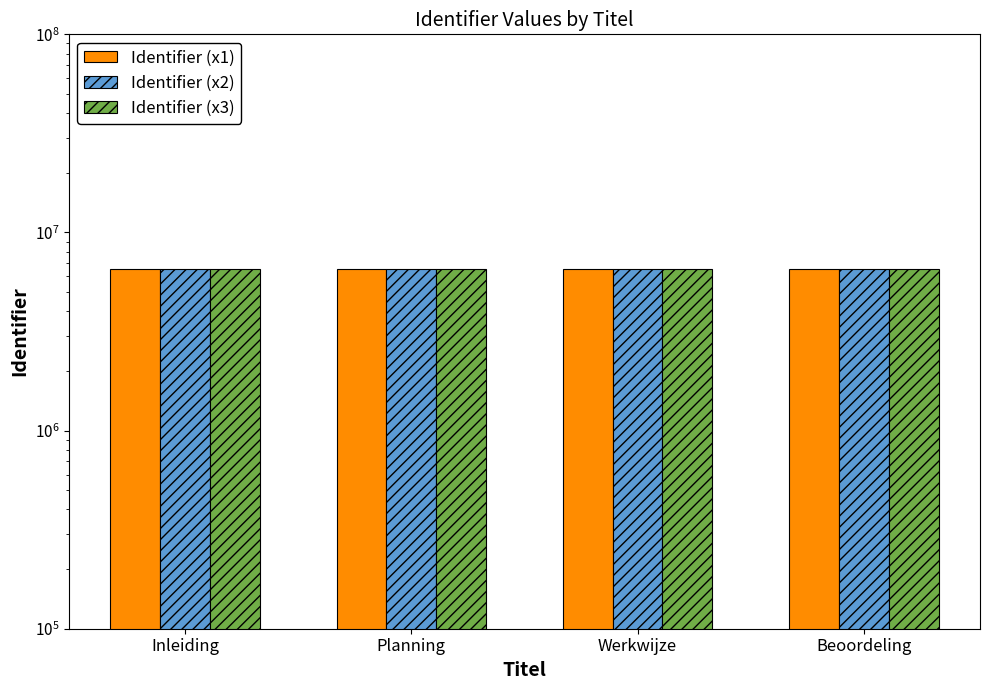

What is the difference between the Identifier (x2) values at Inleiding and Werkwijze?

2